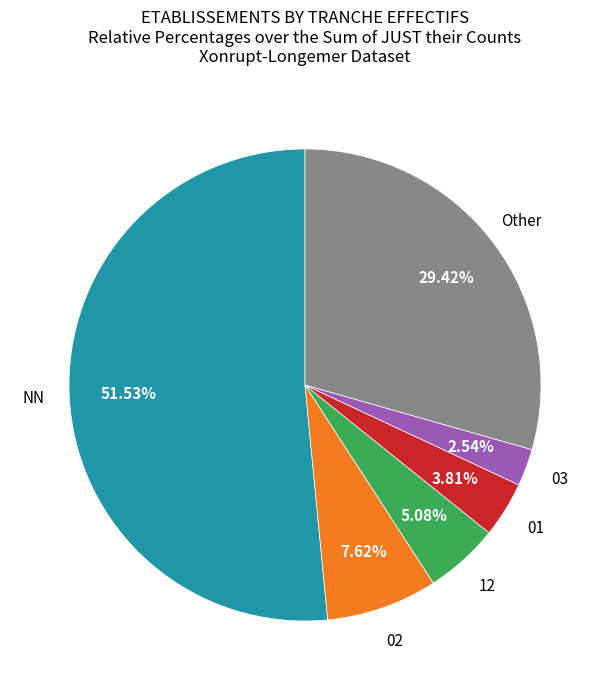

Does any single category account for the majority?

Yes